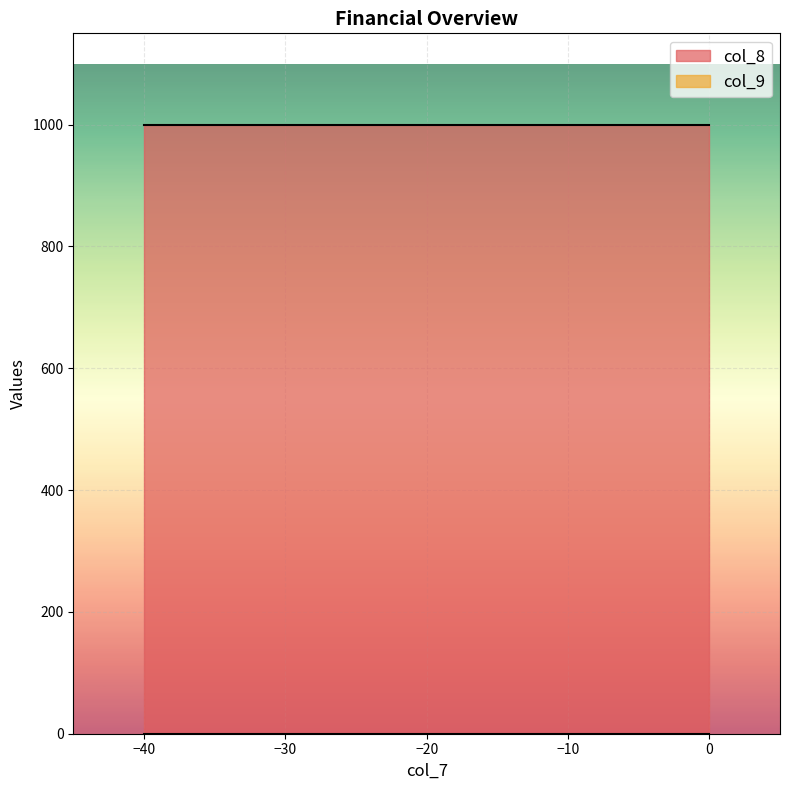

What is the value of the col_8 point at the 15th from the left?

1000